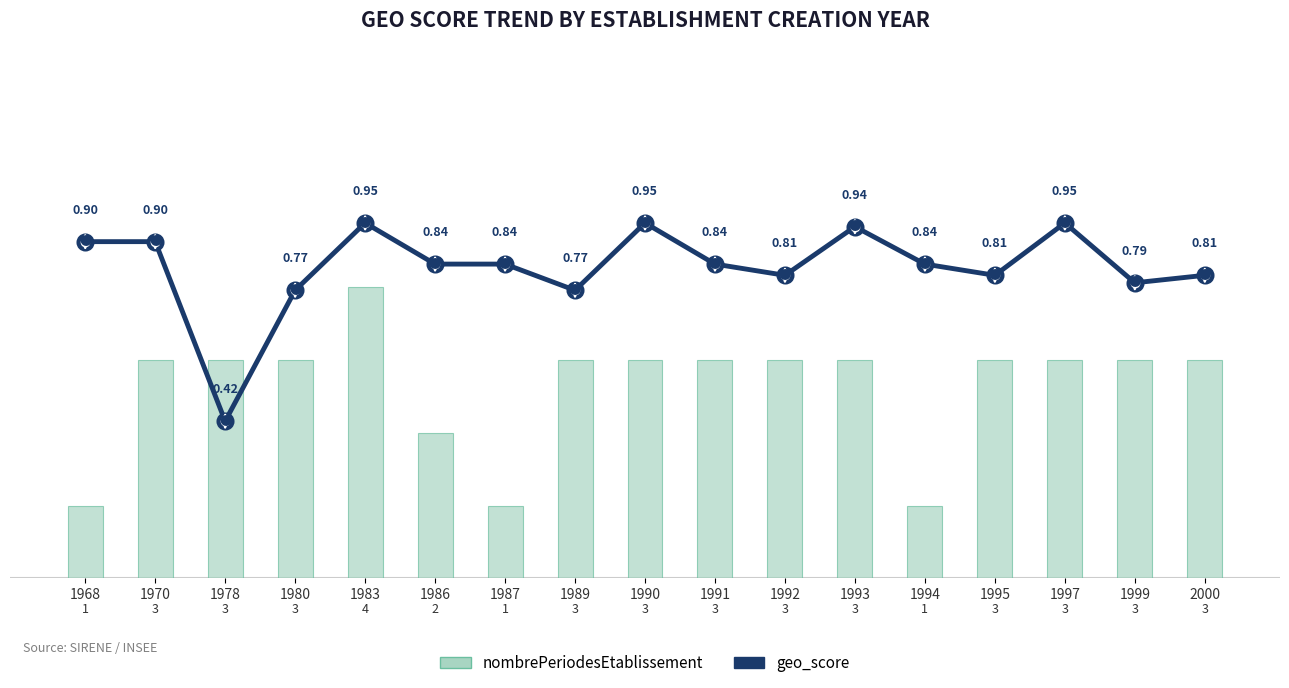

Which series has the widest spread of values?

nombrePeriodesEtablissement